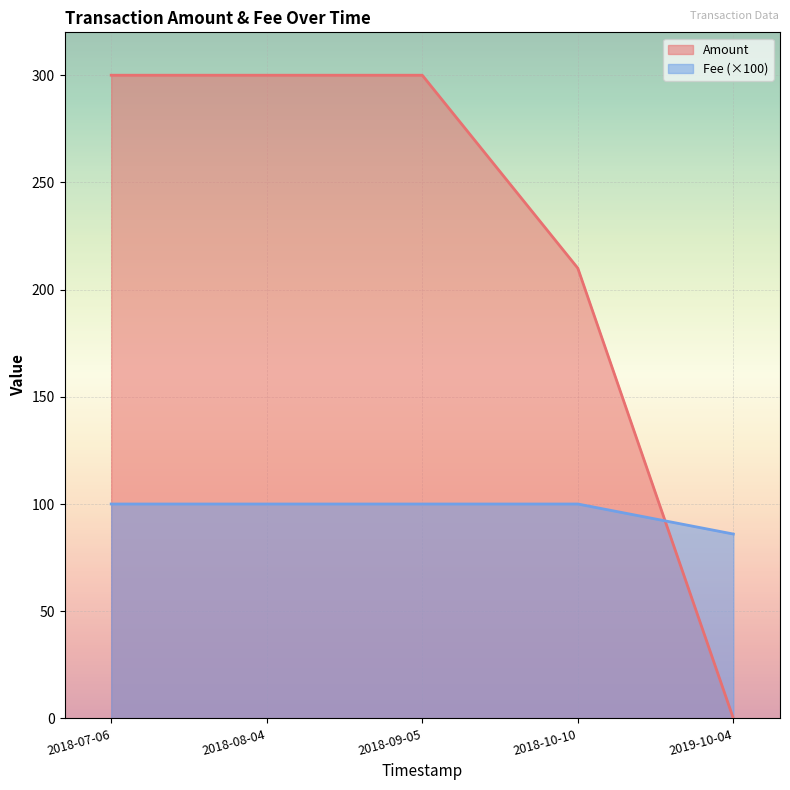

Rank the categories by Fee value from lowest to highest.

2019-10-04, 2018-07-06, 2018-08-04, 2018-09-05, 2018-10-10